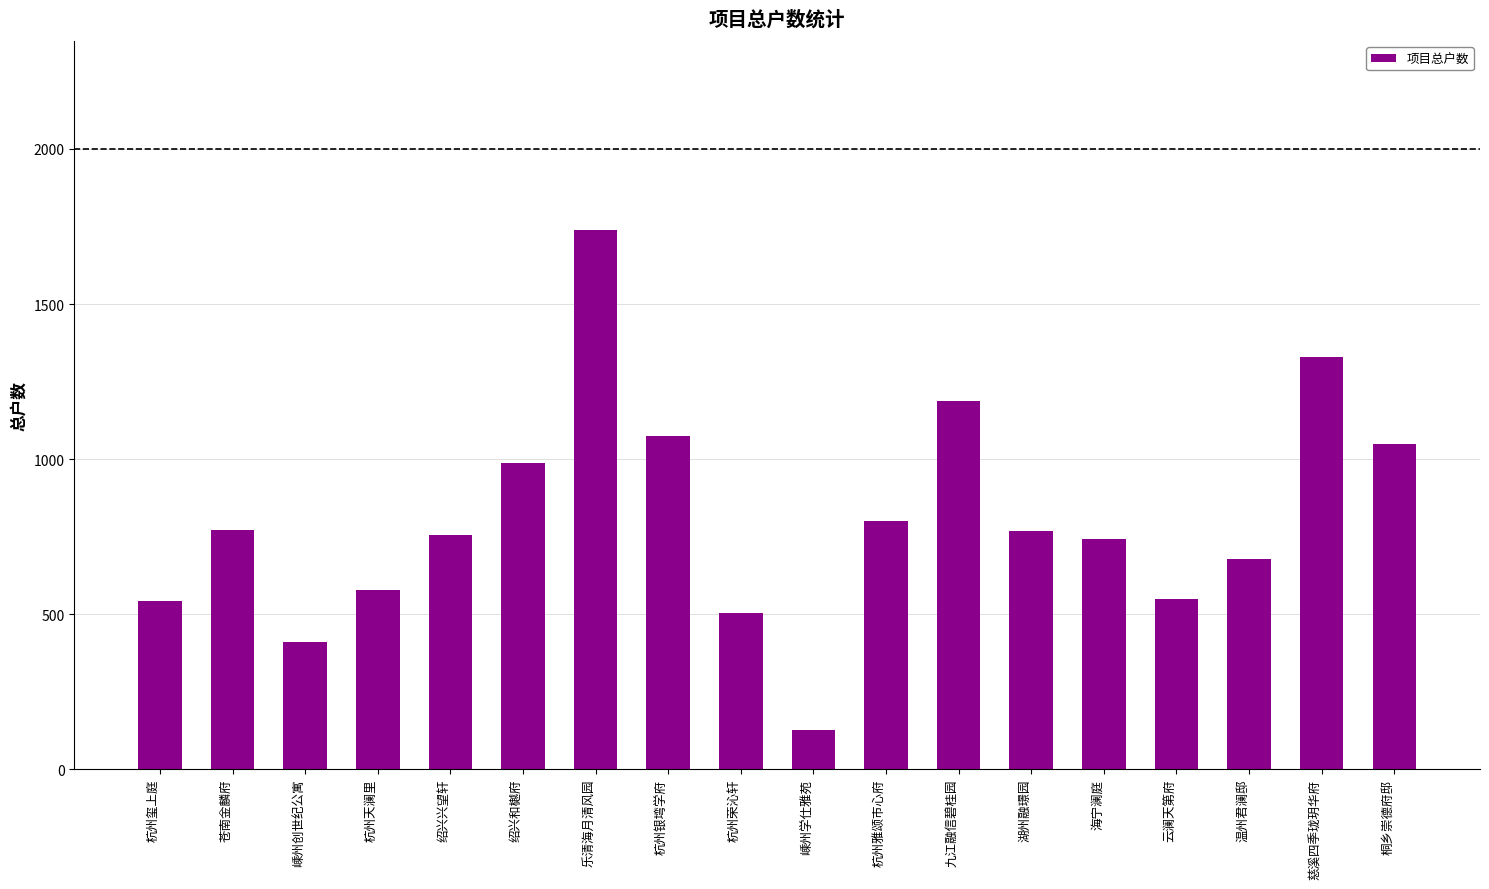

At which label does the data first exceed 767?

苍南金麟府